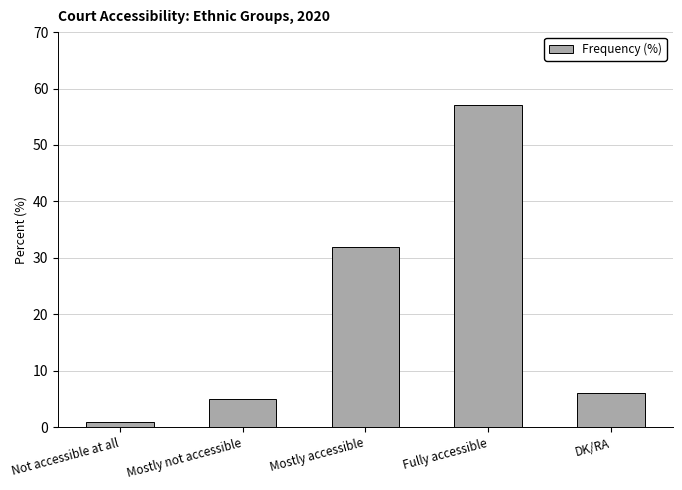

Where does the data first go above 6?

Mostly accessible